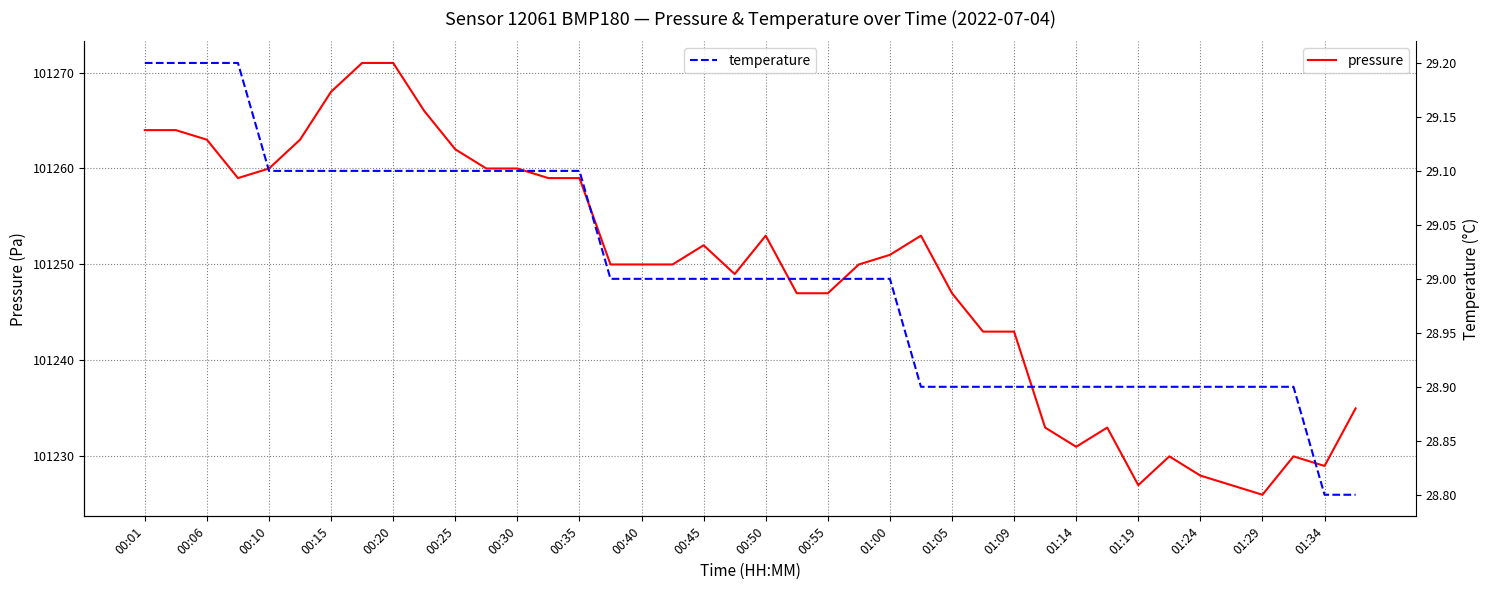

What is the difference between the maximum and minimum values in the temperature series?

0.4